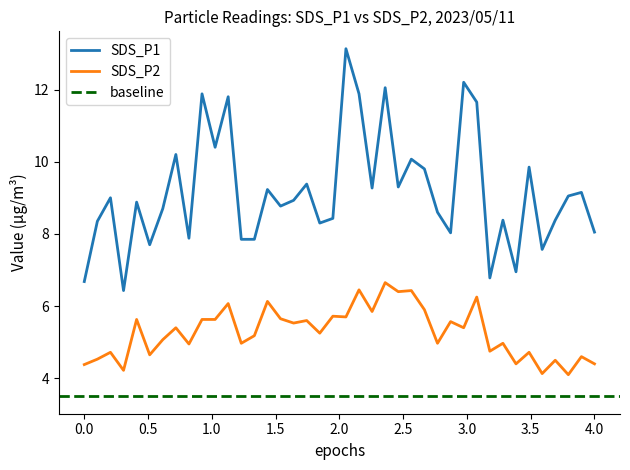

True or false: SDS_P1 and SDS_P2 intersect in this chart.

False